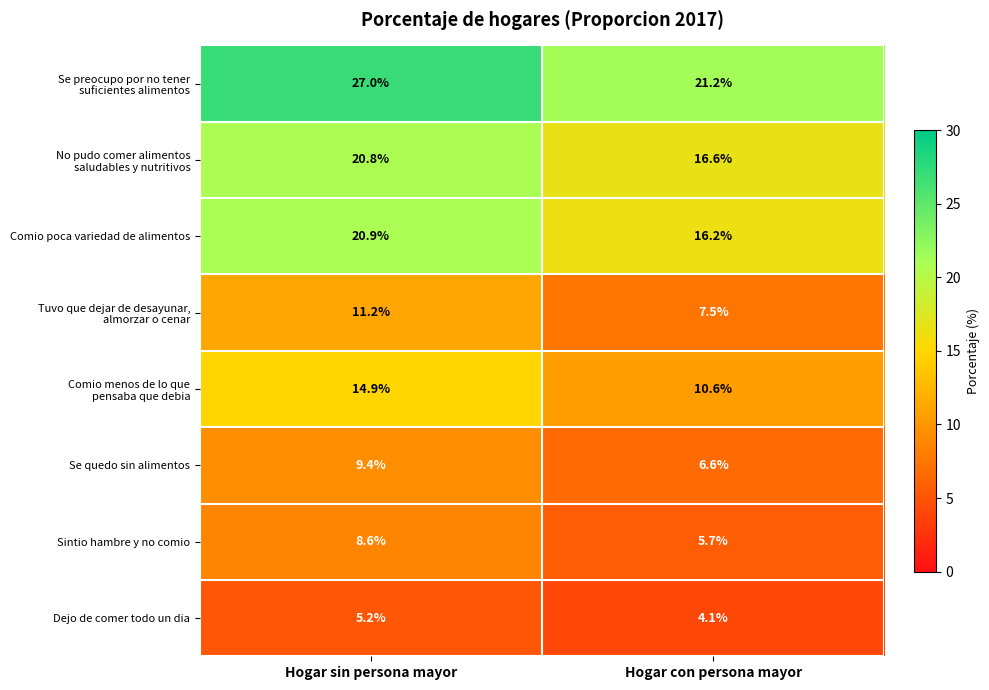

What is the total value across all series at Hogar sin persona mayor?

118.0